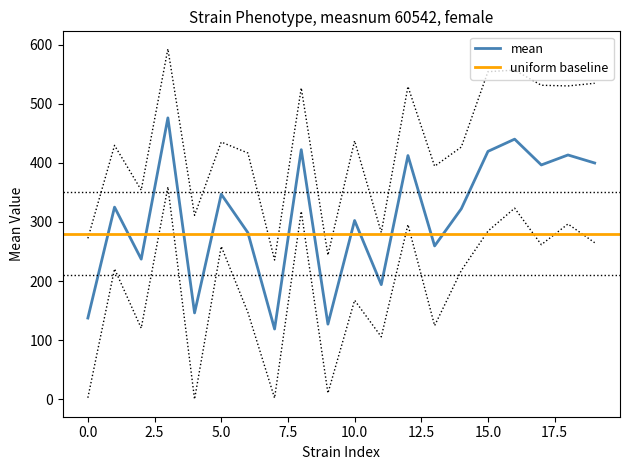

What is the difference between the second highest and minimum values in the mean series?

321.2